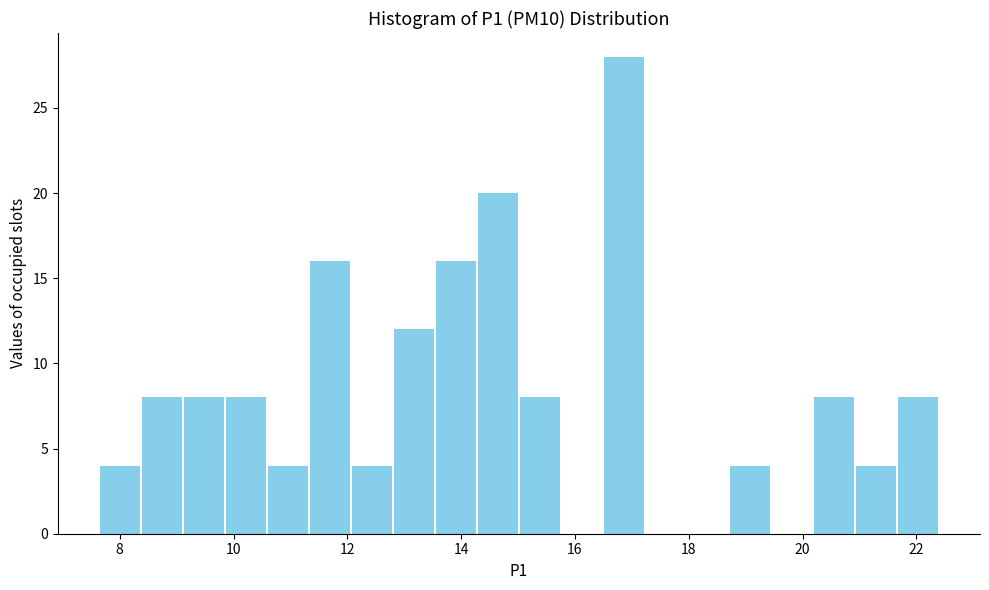

Read against the x-axis, roughly where is the centre of the tallest bar?

16.8